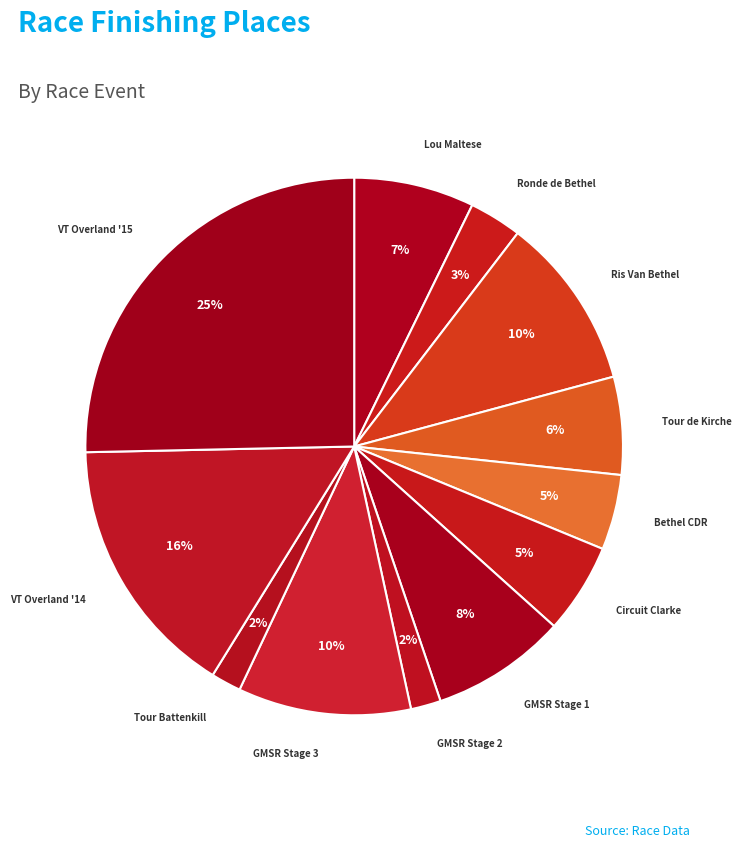

Count the number of slices in the pie.

12